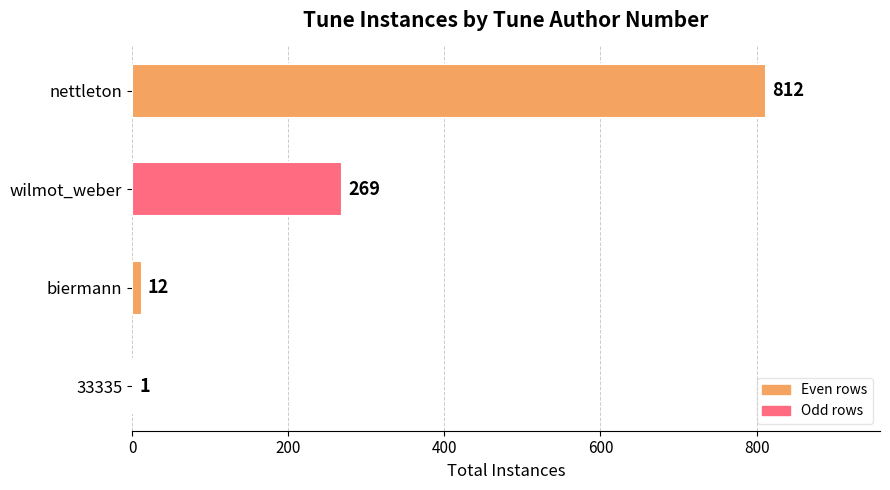

Which has a higher value, biermann or nettleton?

nettleton